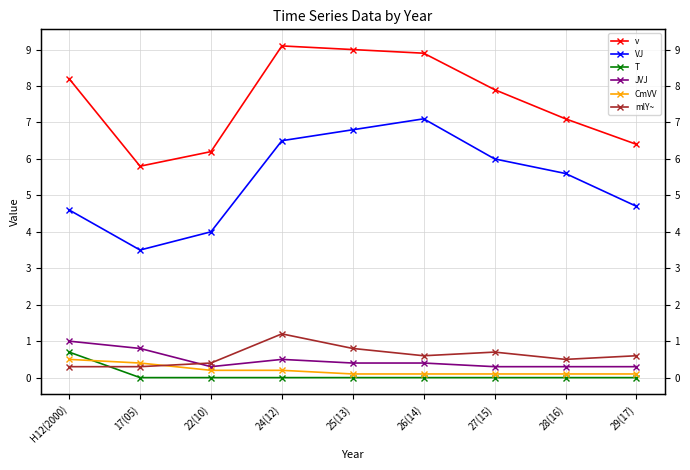

Between 28(16) and 27(15), which is larger?

27(15)